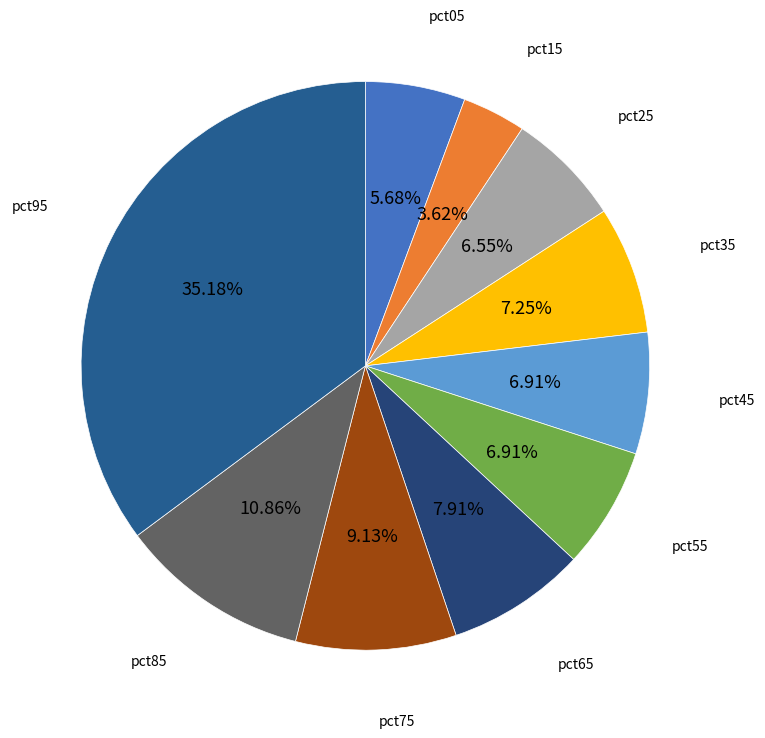

How many slices are in this pie chart?

10